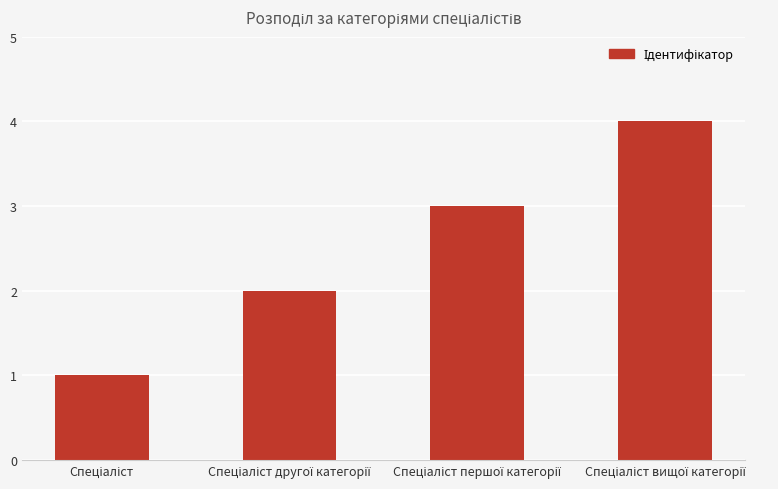

What is the sum of all values?

10